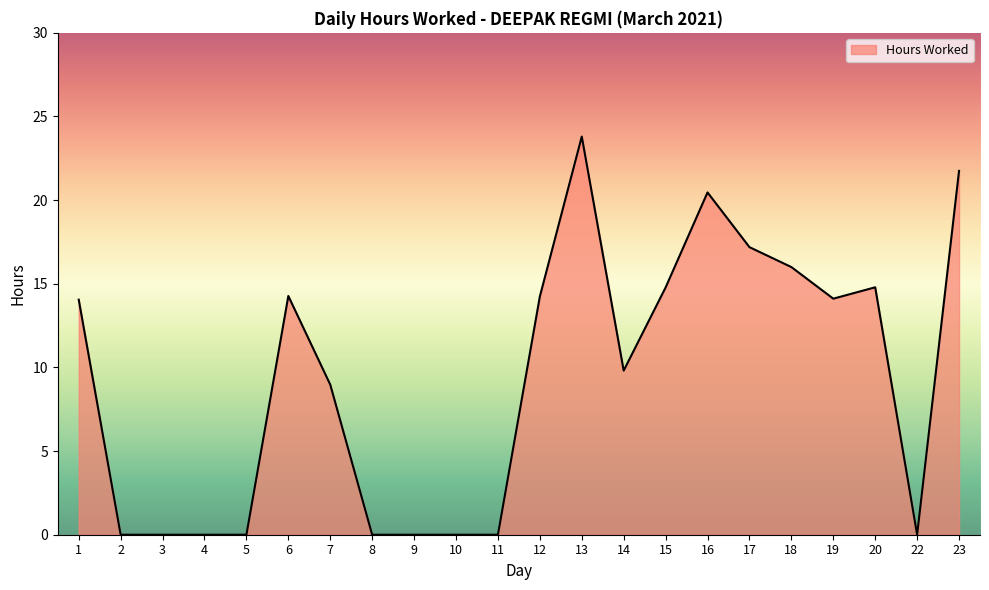

Where is the data nearest to the value 11?

14